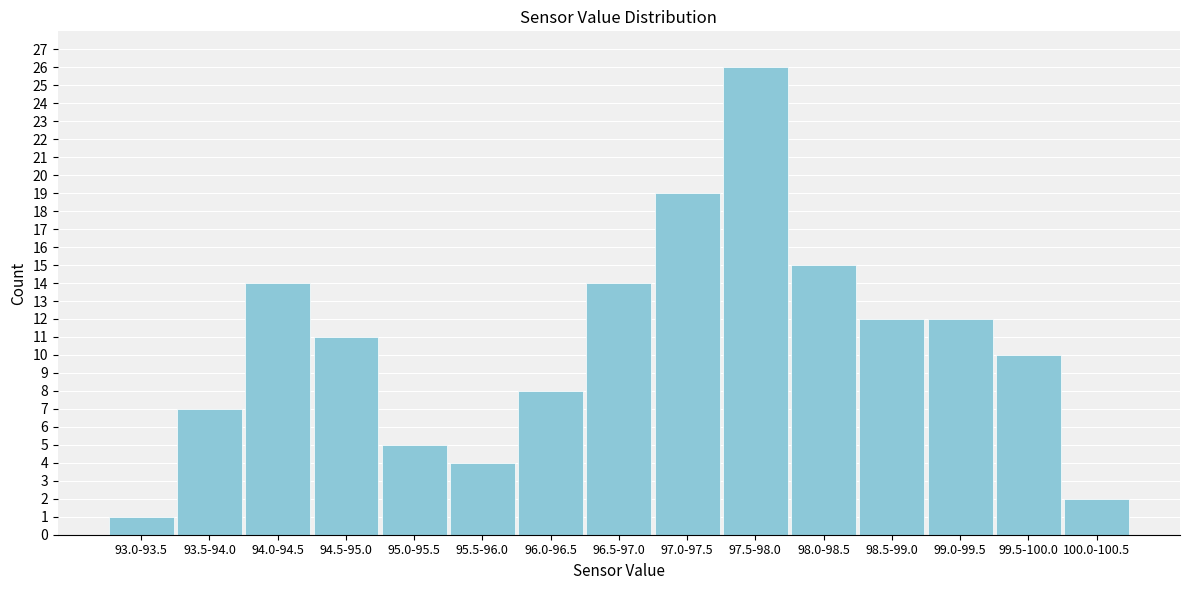

Reading right to left, transcribe all the data shown in this chart.

2	10	12	12	15	26	19	14	8	4	5	11	14	7	1